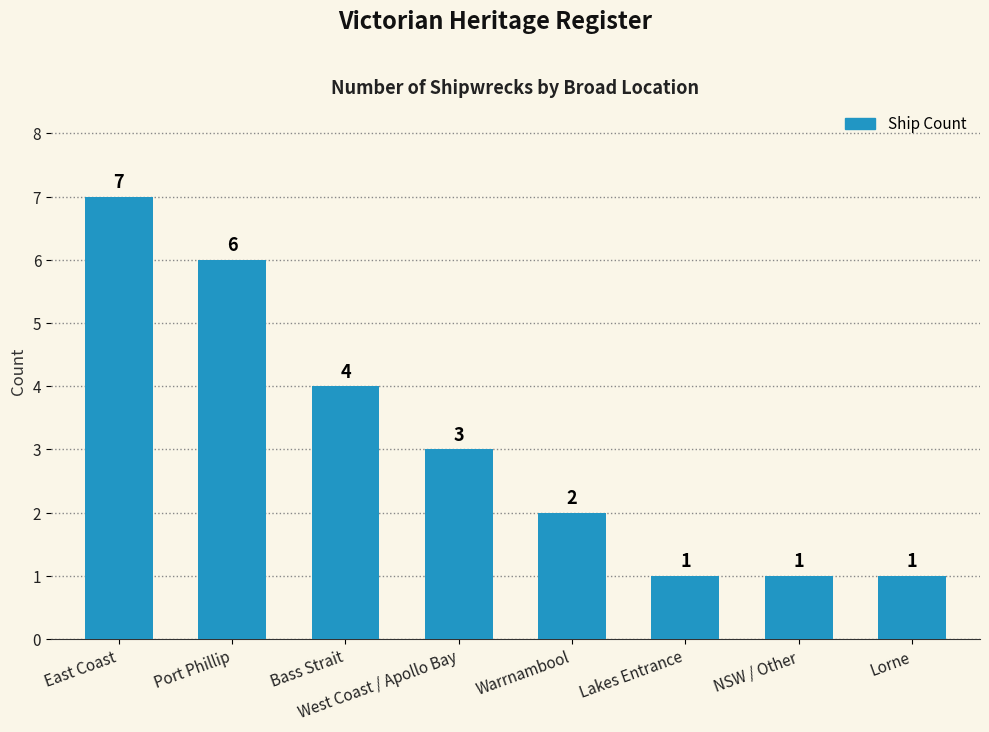

Count the values in the range 1 to 6.

7